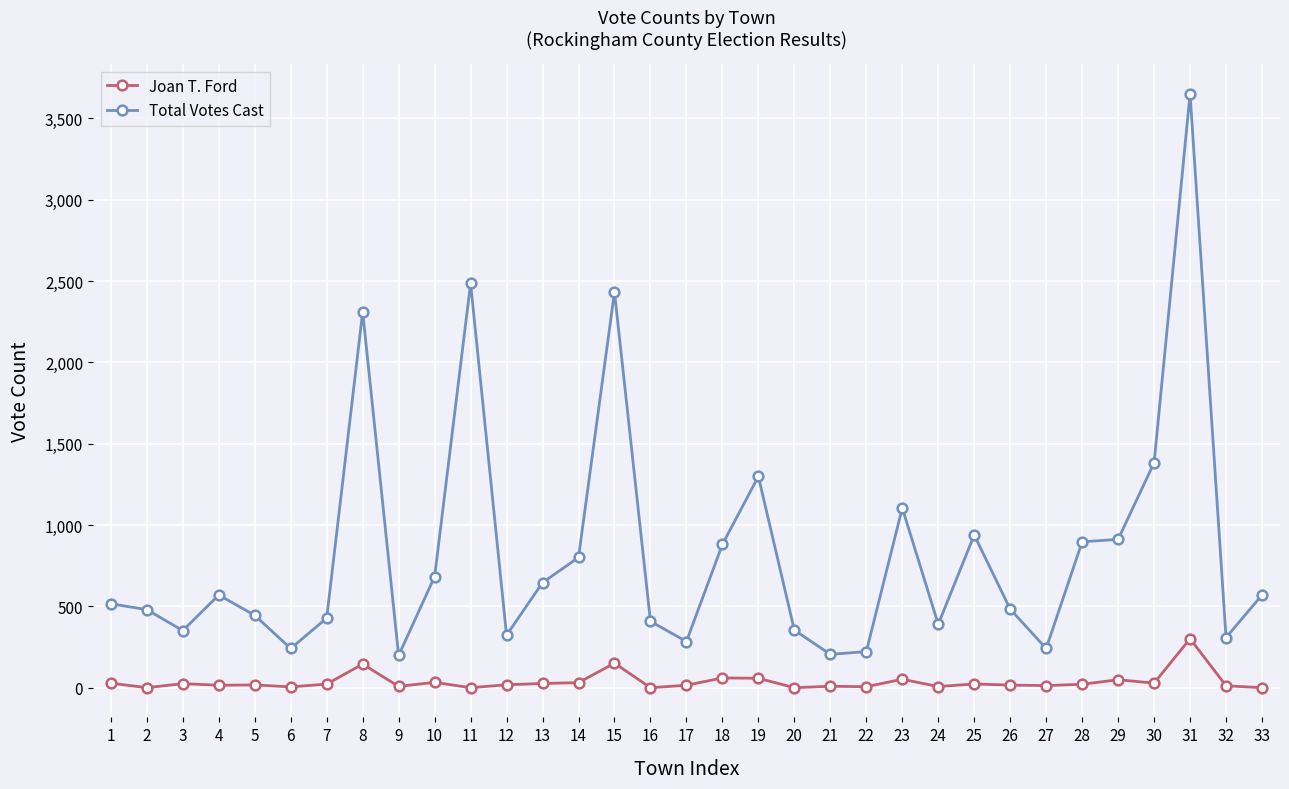

What is the highest value of the Joan T. Ford series?

301